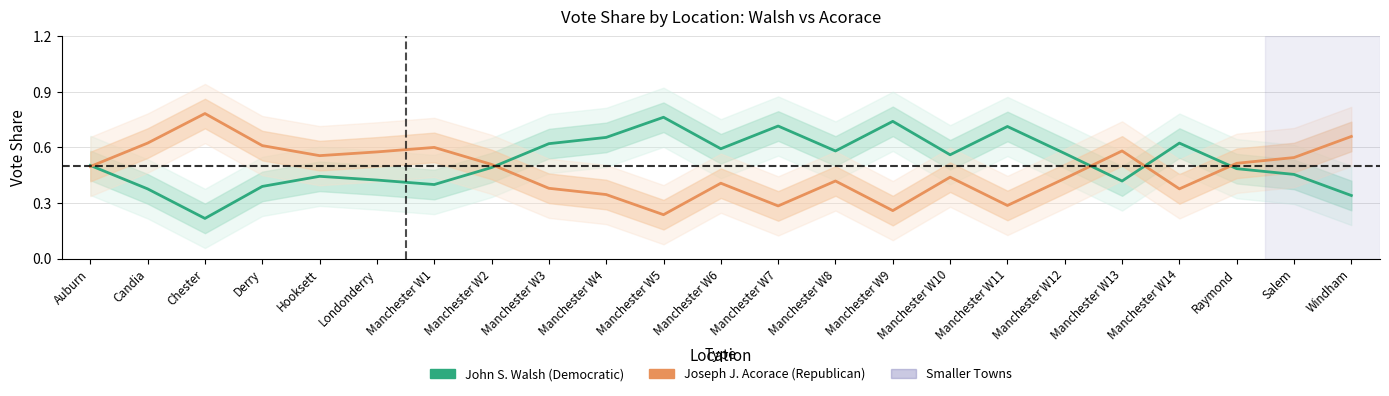

Is it true that Joseph J. Acorace (Republican) equals 0.3 at Manchester W9?

True